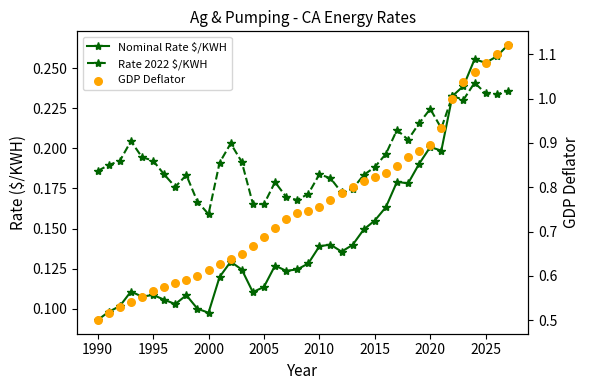

What are all the series names shown in the legend?

Nominal Rate $/KWH, Rate 2022 $/KWH, GDP Deflator